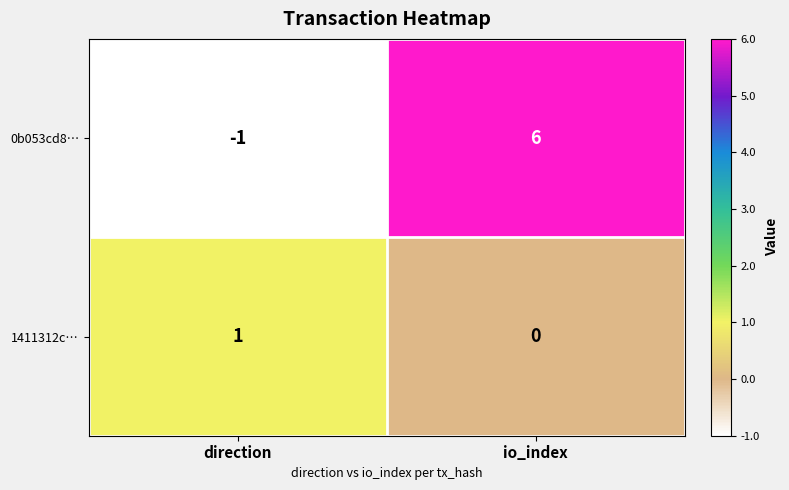

The value of 1411312c… at direction is 0. True or false?

False